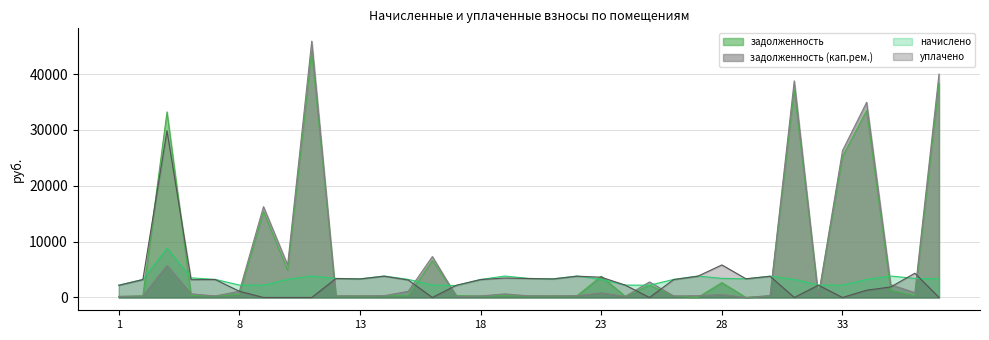

What is the sum of the задолженность (кап.рем.) values at 15 and 31?

39885.4